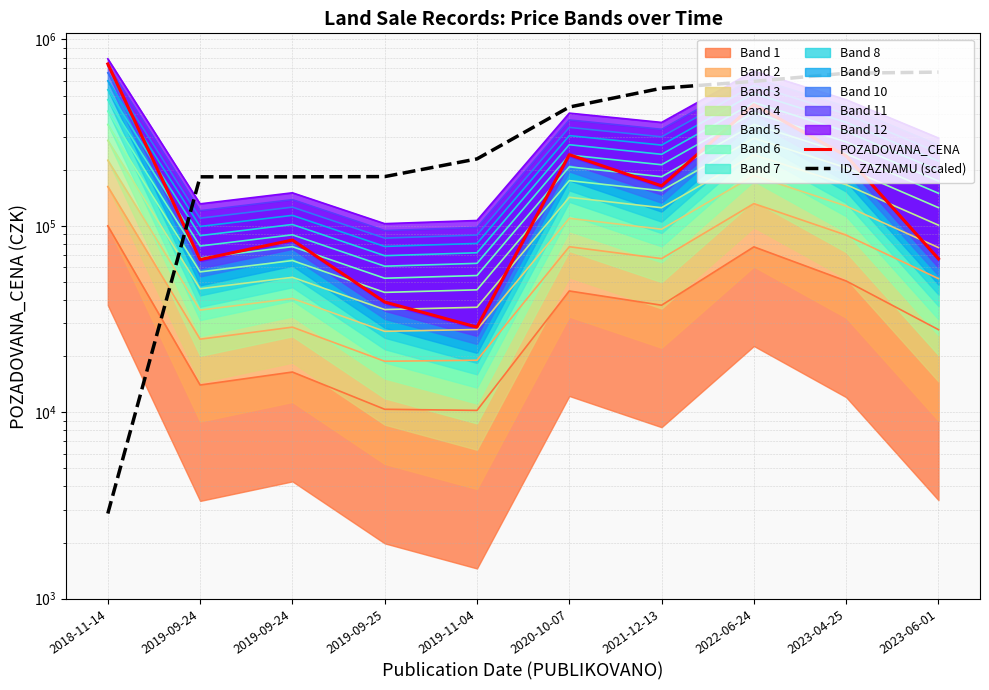

List the series in order of their overall mean, highest first.

ID_ZAZNAMU (scaled), POZADOVANA_CENA